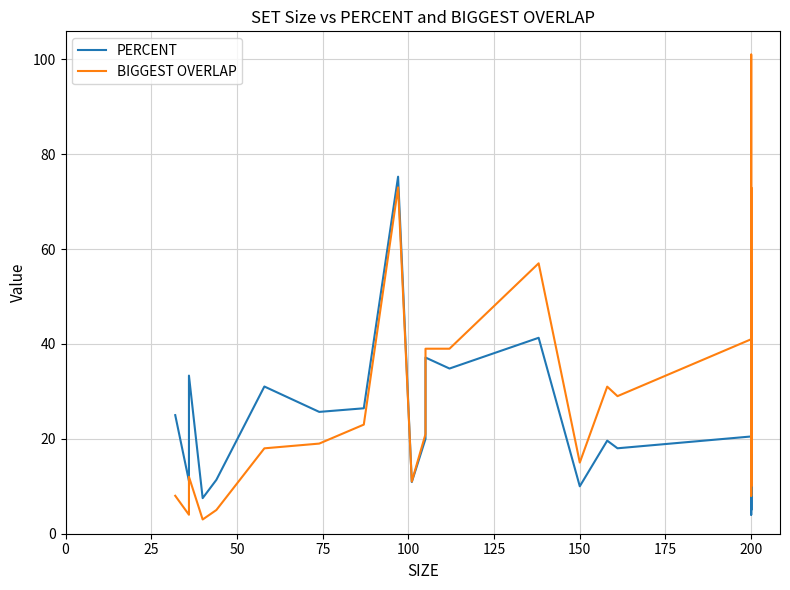

What is the difference between the PERCENT values at 25 and 34?

0.5